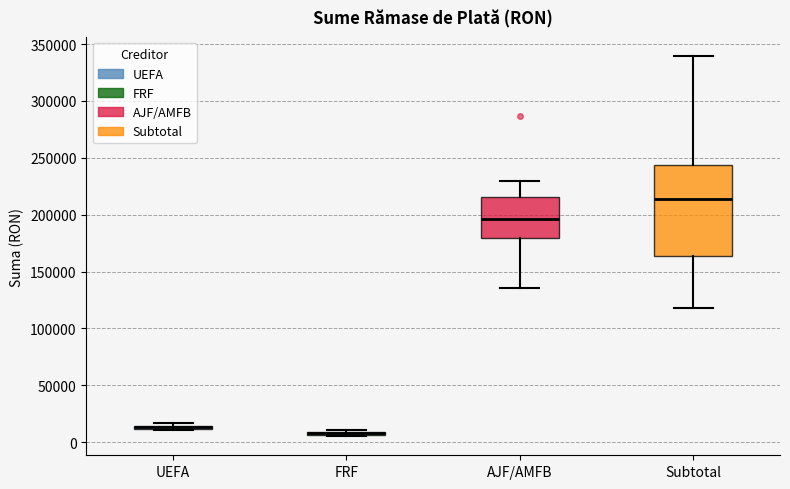

Which box is the tallest, from its lower edge to its upper edge?

Subtotal